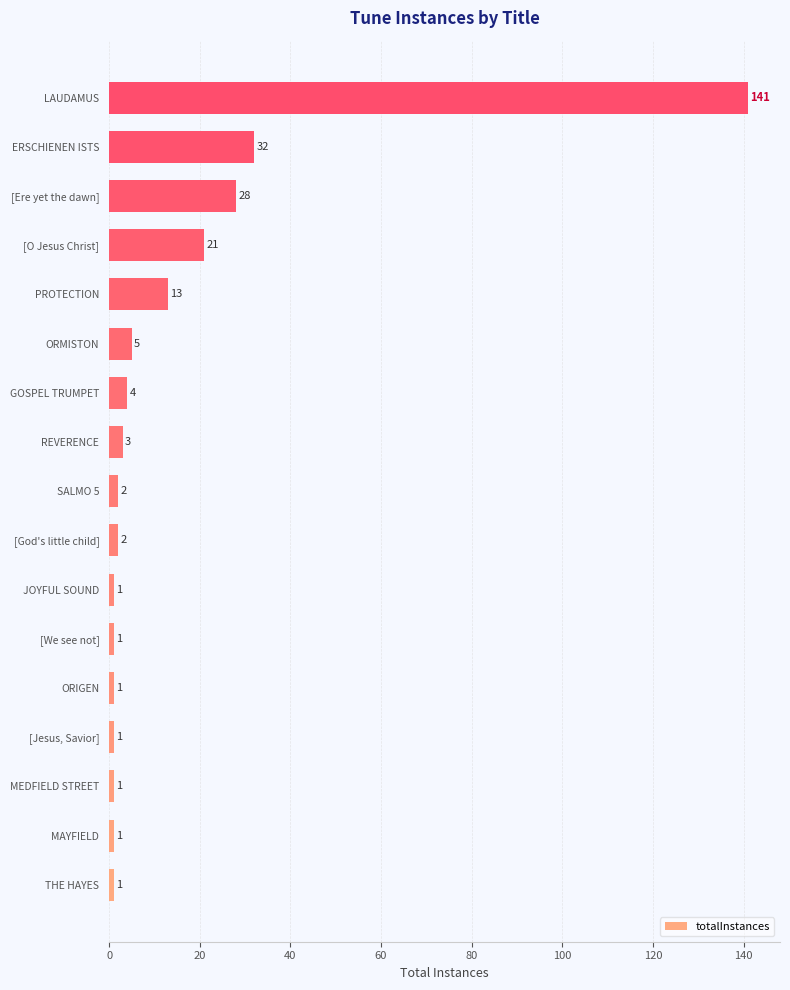

How many categories are shown in the chart?

17